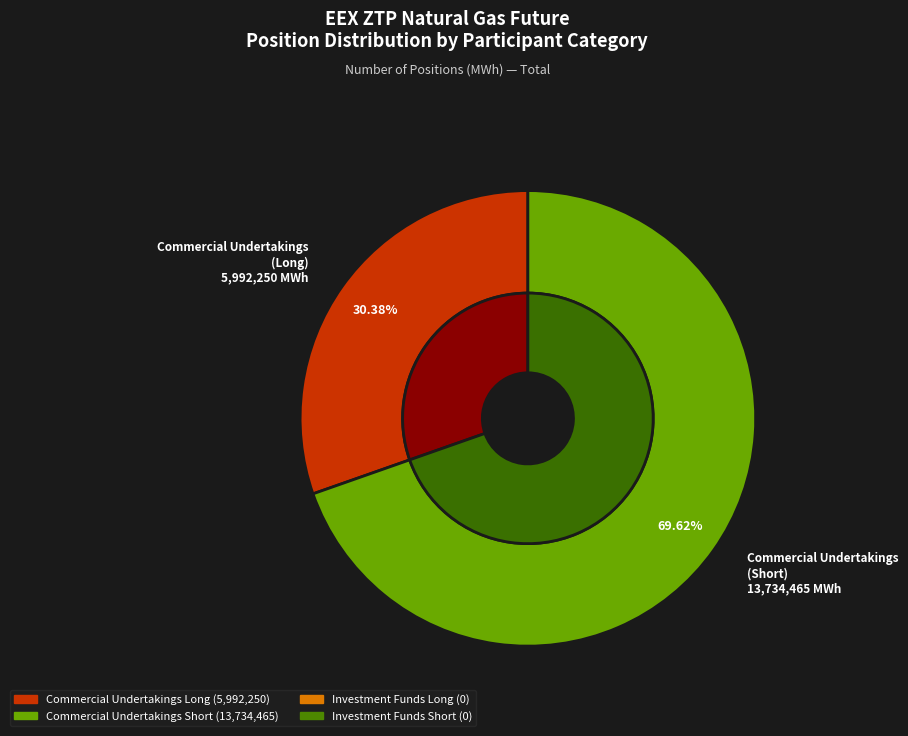

Which slice is the smallest?

Investment Funds Long